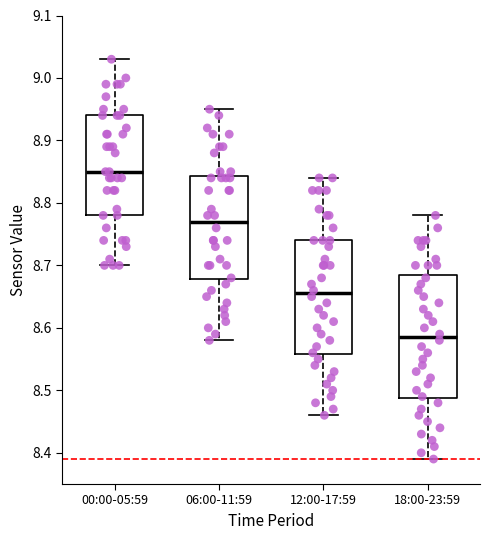

Where does the lower whisker of the box for 06:00-11:59 end on the y-axis? The values are not printed on the chart, so give them approximately, as read against the axis.

8.58